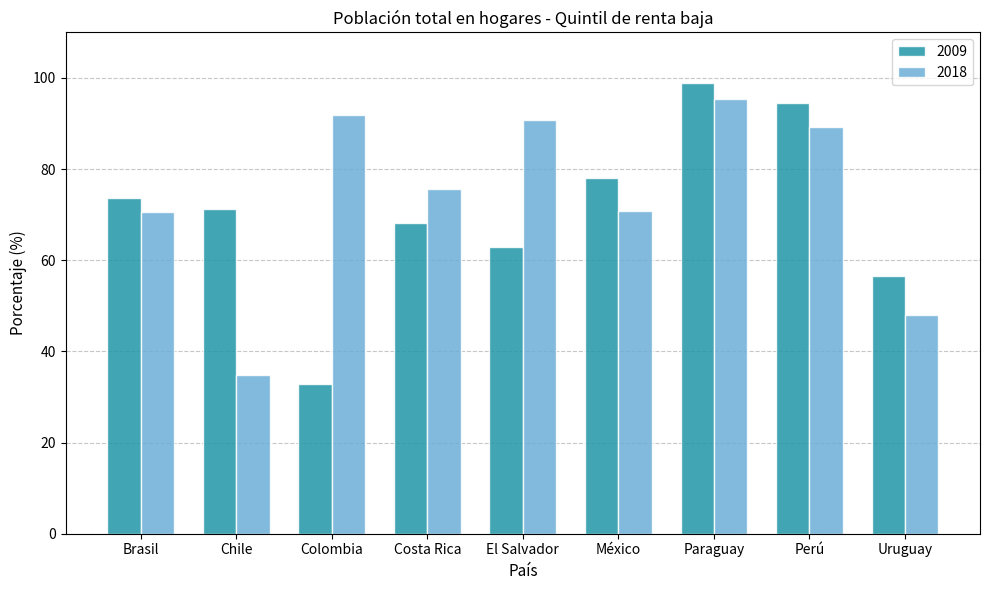

How many values in the 2009 series are below 71?

4